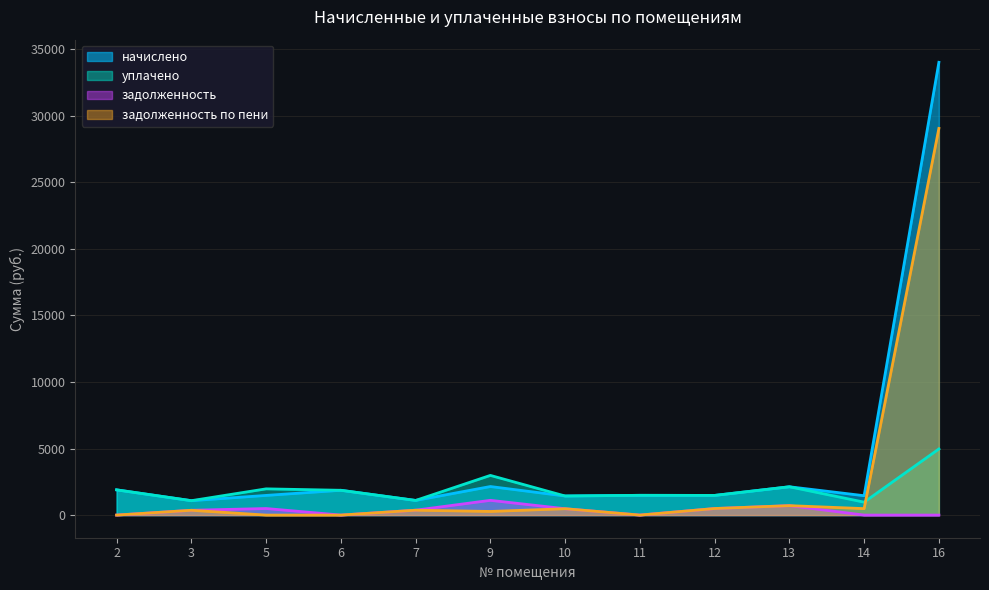

Which series has the largest range (max minus min)?

начислено